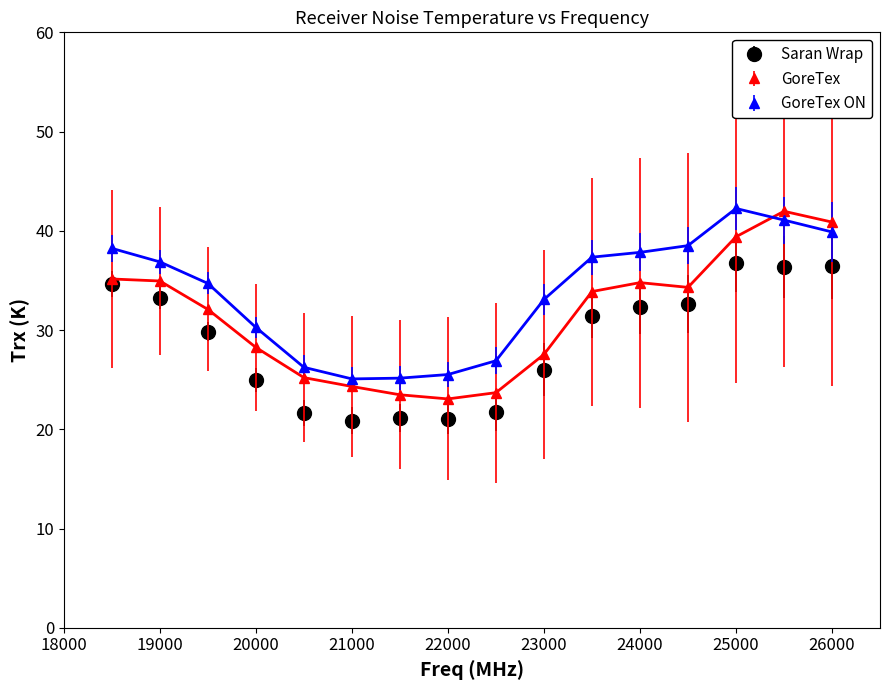

What is the value of the GoreTex ON point at the 9th from the left?

26.9